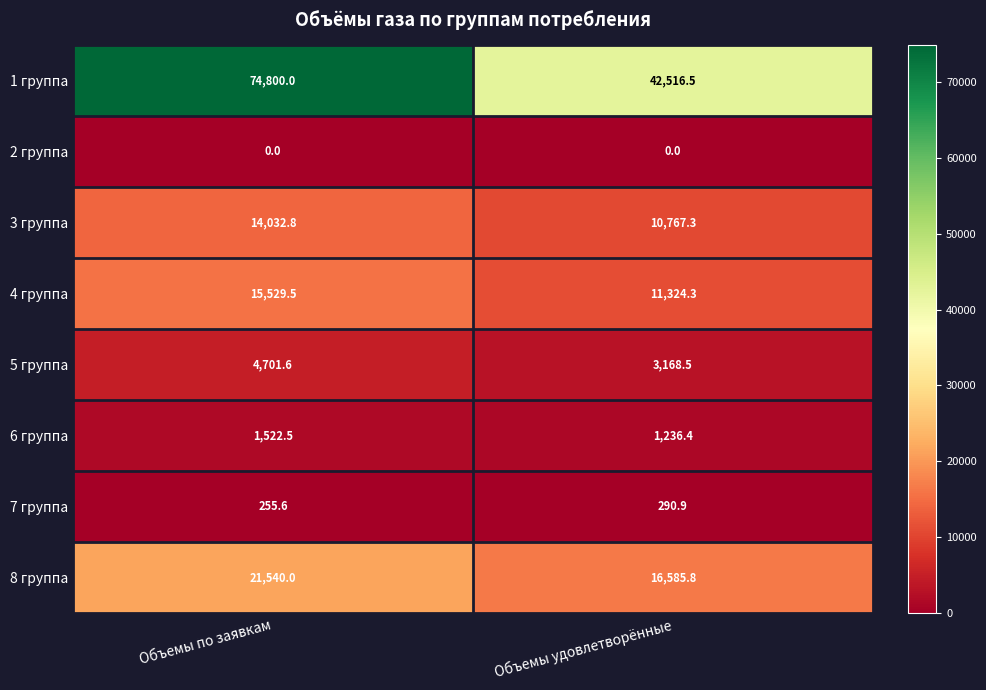

Rank the series at Объемы удовлетворённые from lowest to highest value.

2 группа, 7 группа, 6 группа, 5 группа, 3 группа, 4 группа, 8 группа, 1 группа